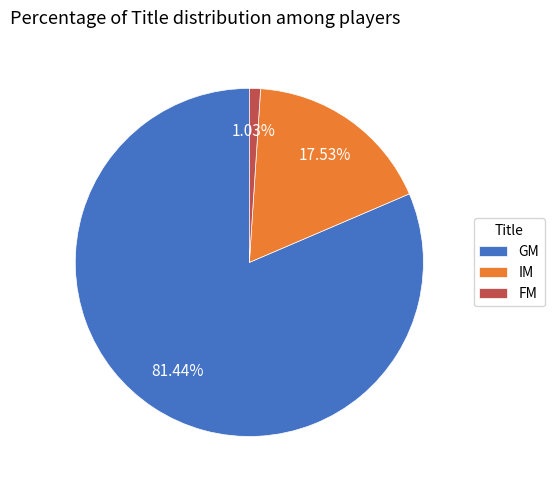

Which category has the biggest portion of the pie?

GM